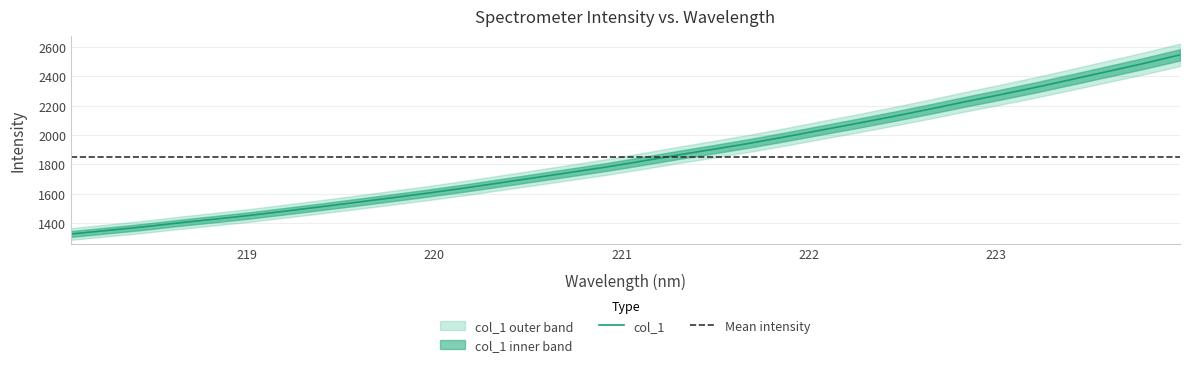

Rank the categories by value from lowest to highest.

218.0596, 218.2508, 218.442, 218.6332, 218.8244, 219.0156, 219.2067, 219.3979, 219.589, 219.7801, 219.9712, 220.1623, 220.3533, 220.5444, 220.7354, 220.9264, 221.1174, 221.3083, 221.4993, 221.6902, 221.8812, 222.0721, 222.263, 222.4538, 222.6447, 222.8355, 223.0264, 223.2172, 223.408, 223.5987, 223.7895, 223.9802